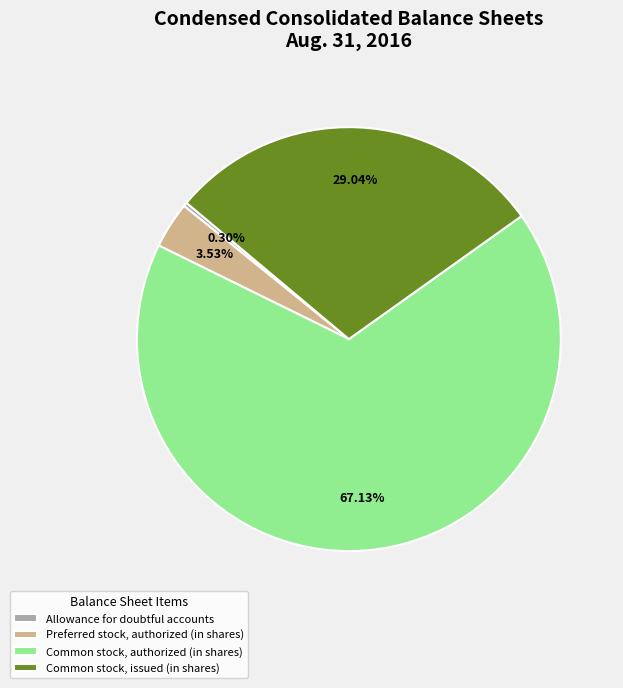

How many slices are in this pie chart?

4